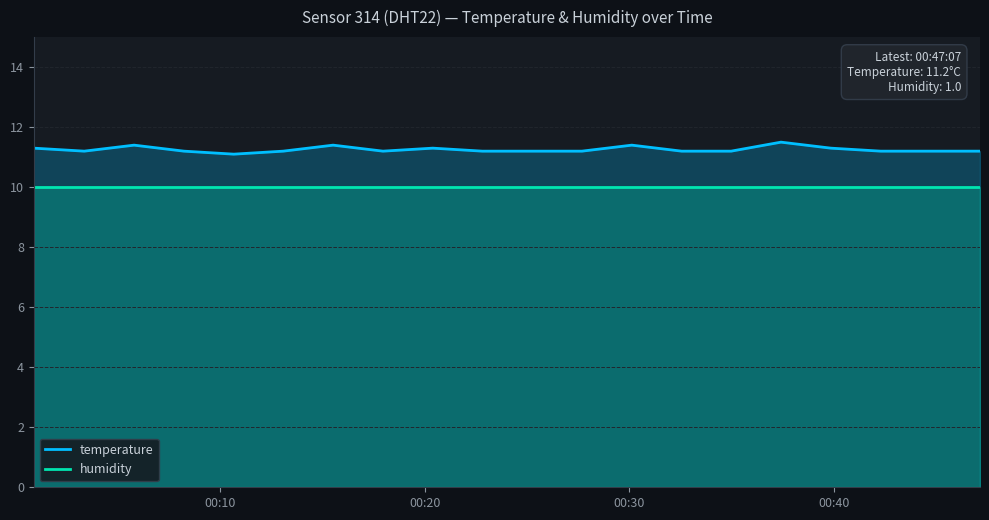

List the series in order of their peak value, lowest first.

humidity, temperature